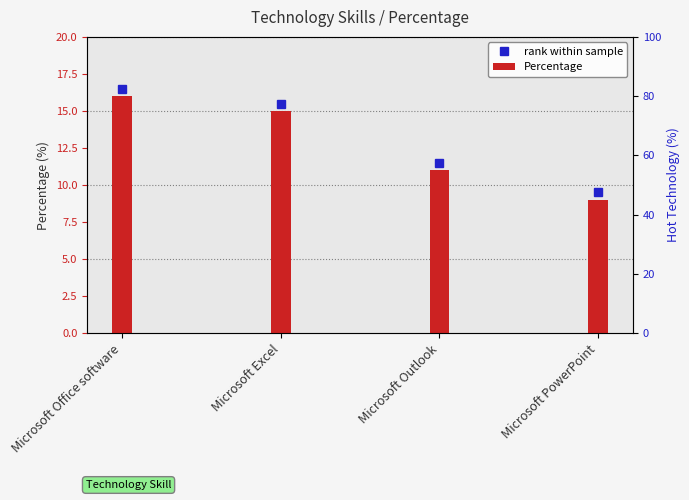

Are the bars grouped side by side (vs. stacked)?

No